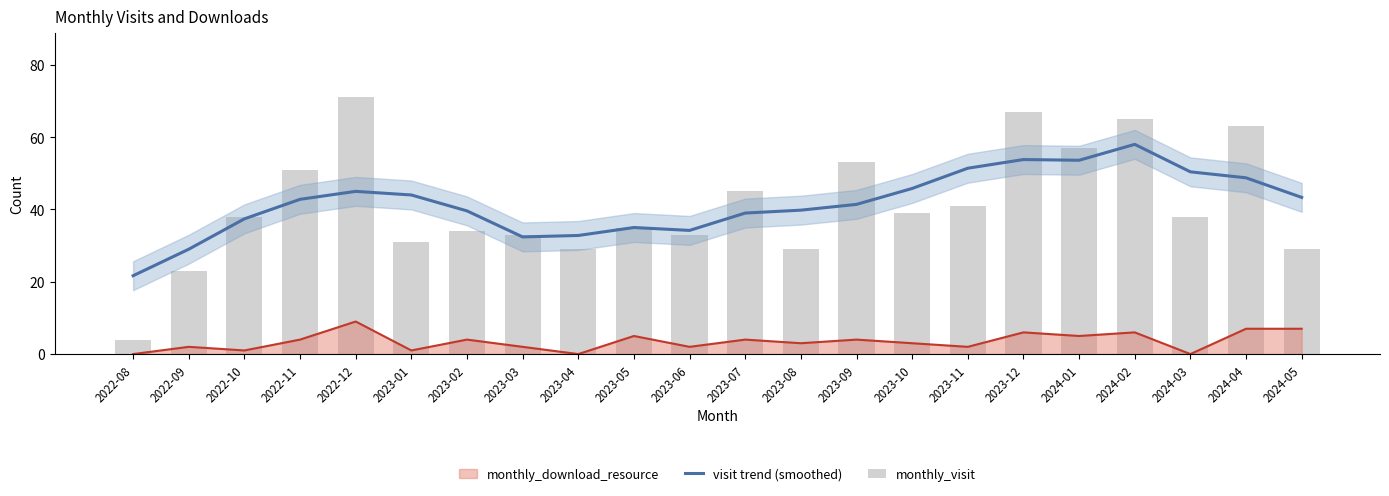

Is the value of monthly_download_resource at 2023-12 greater than the value of visit trend (smoothed) at 2022-12?

No